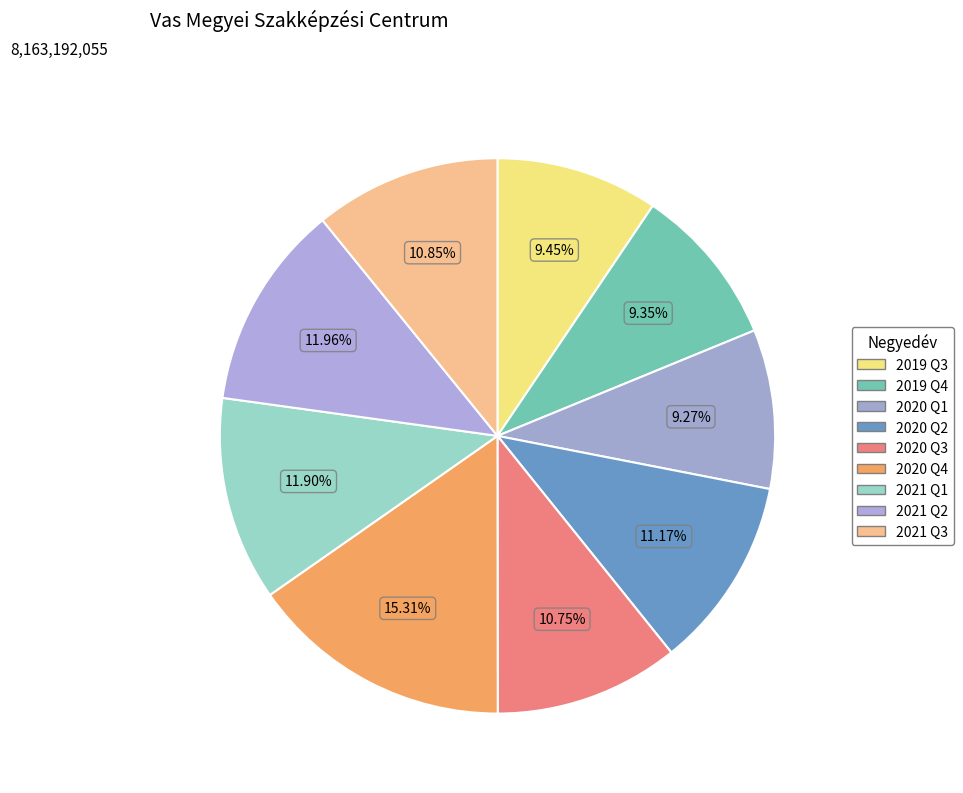

Count the number of slices in the pie.

9